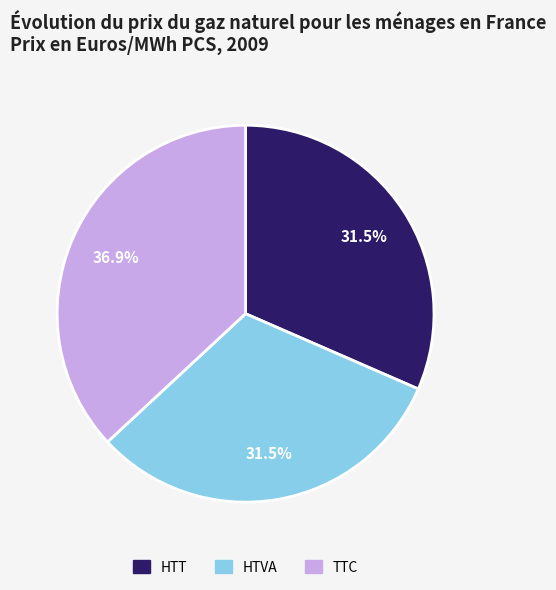

How many segments does this pie chart have?

3